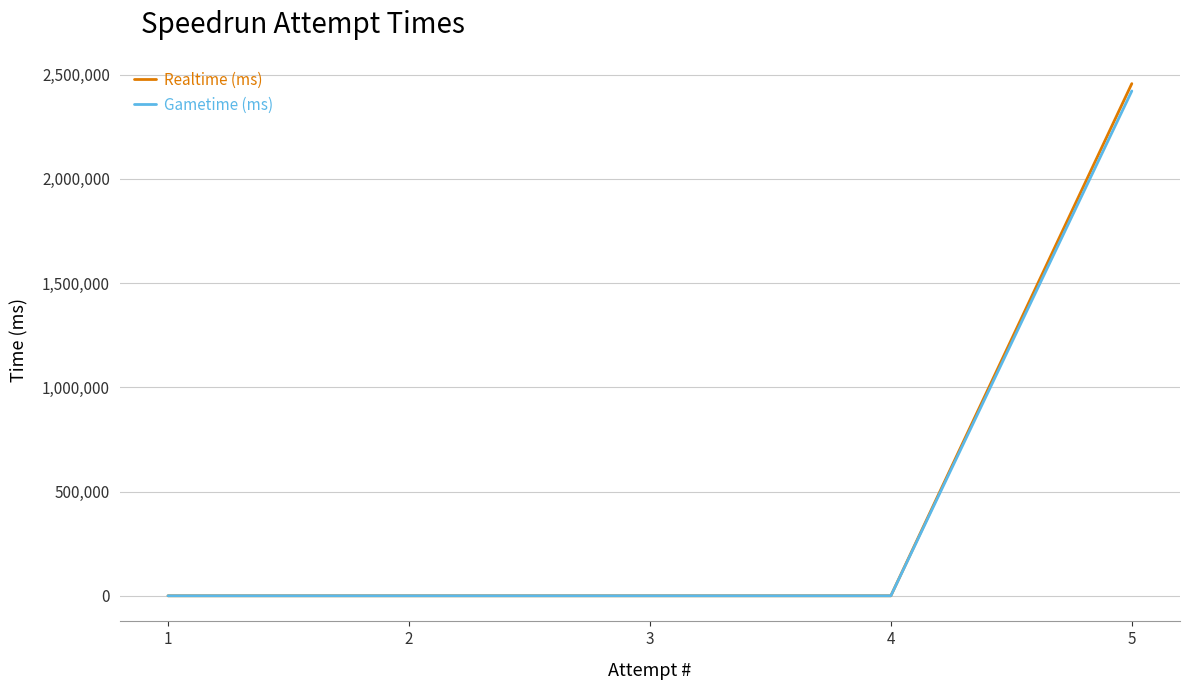

Which series has the largest range (max minus min)?

Realtime (ms)